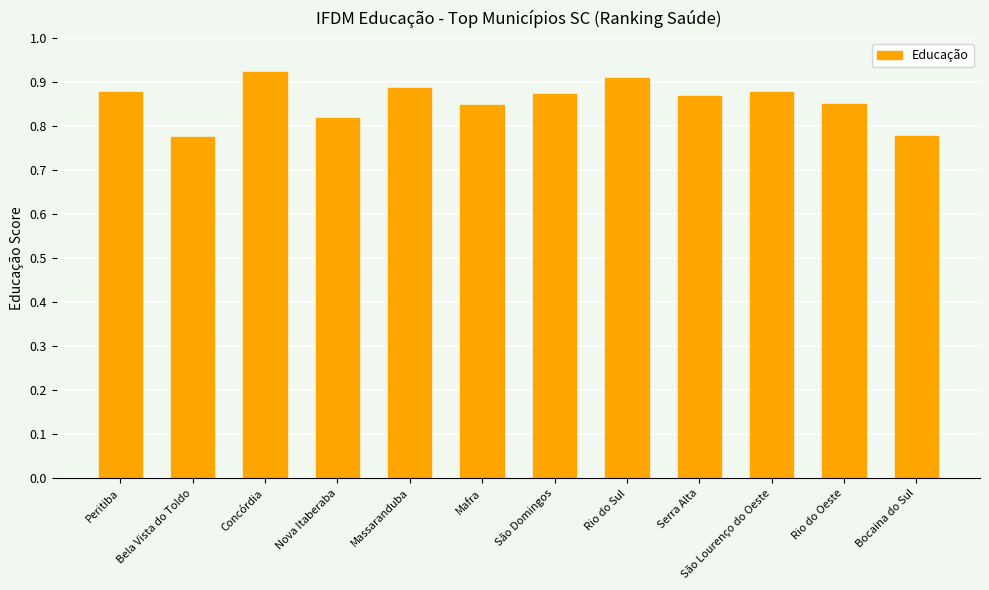

What is the sum of the values at Serra Alta and Concórdia?

1.8